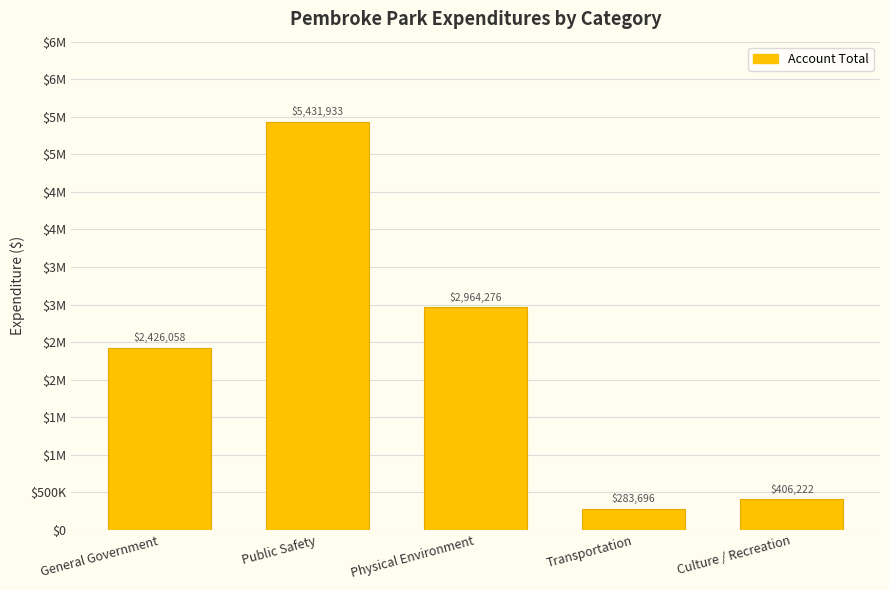

Reading right to left, transcribe all the data shown in this chart.

406222	283696	2964276	5431933	2426058